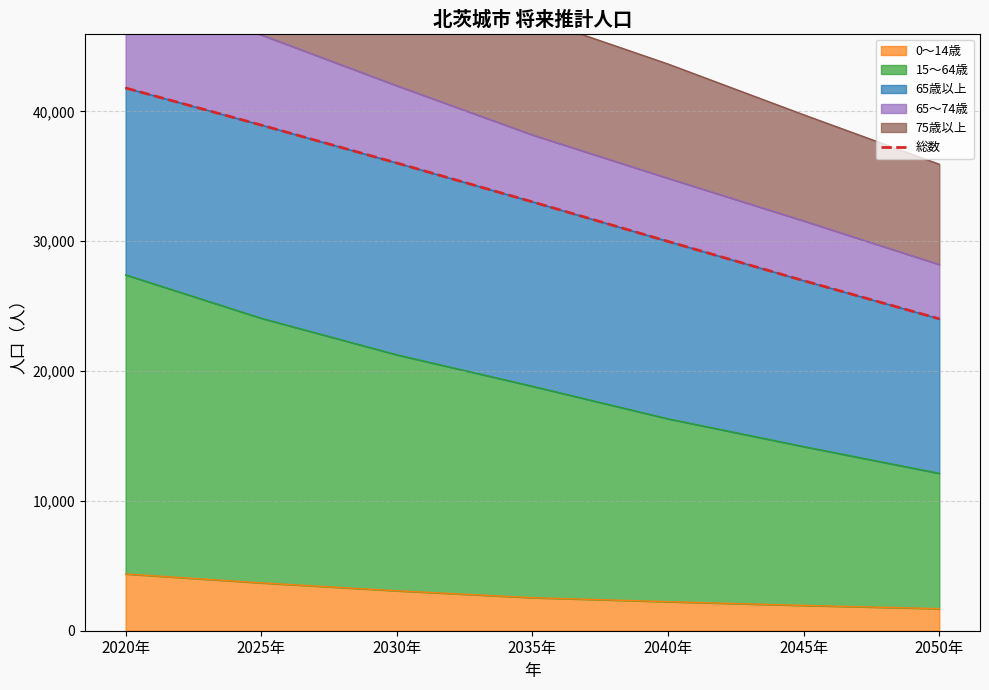

Reading left to right, extract all data points from this chart.

41801	38946	36023	33031	29983	26959	24023